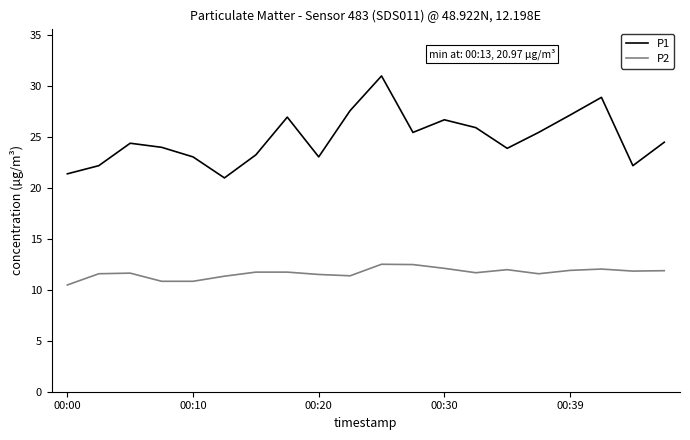

True or false: P2 and P1 intersect in this chart.

False